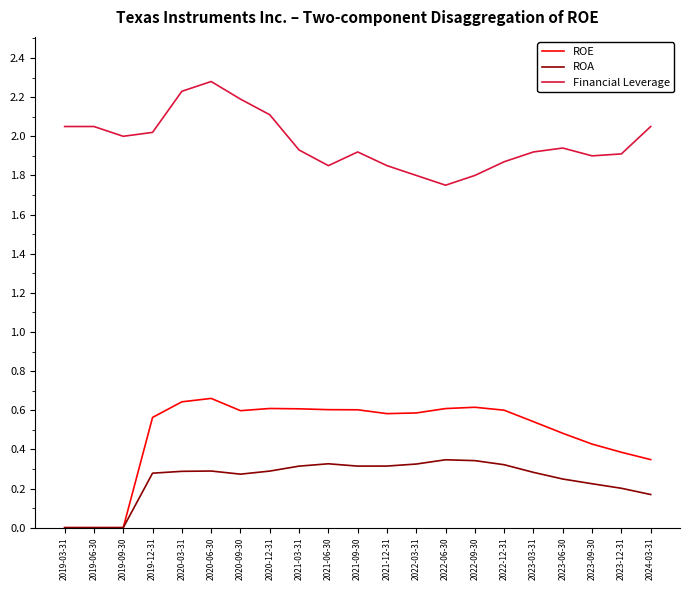

What is the greatest value displayed?

2.3